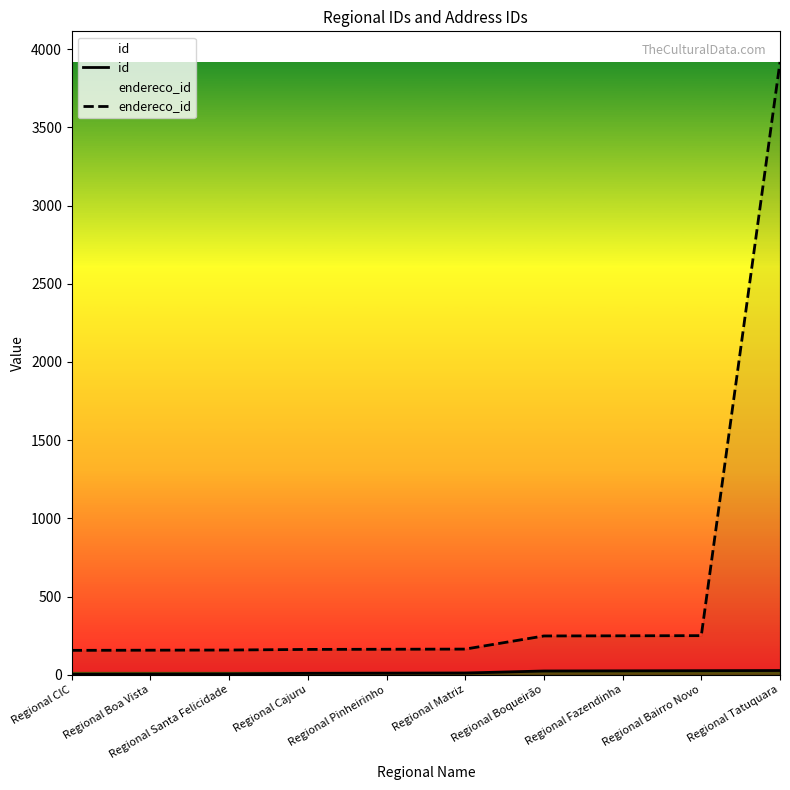

What is the label of the 2nd point from the right?

Regional Bairro Novo